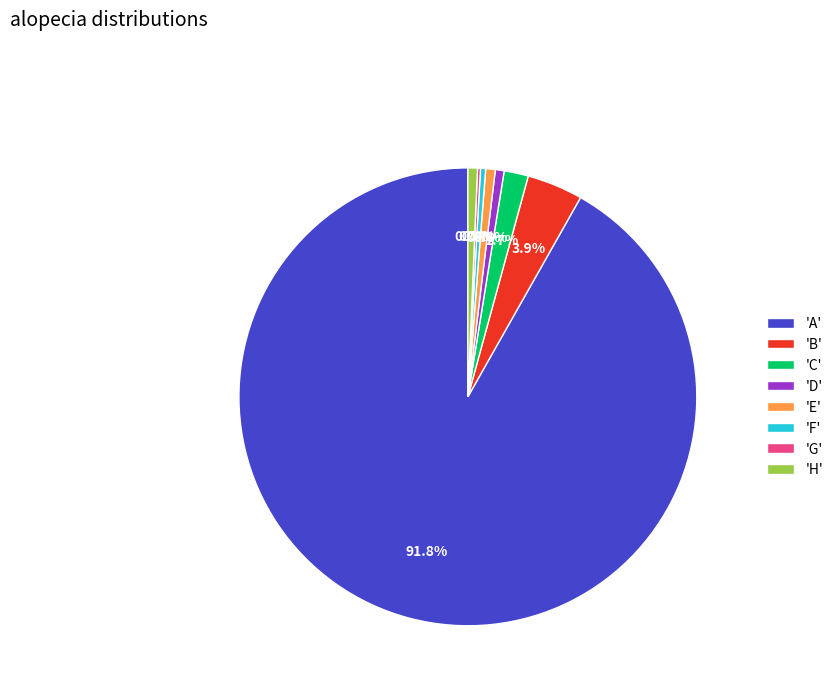

Between 'F' and 'B', which is larger?

'B'